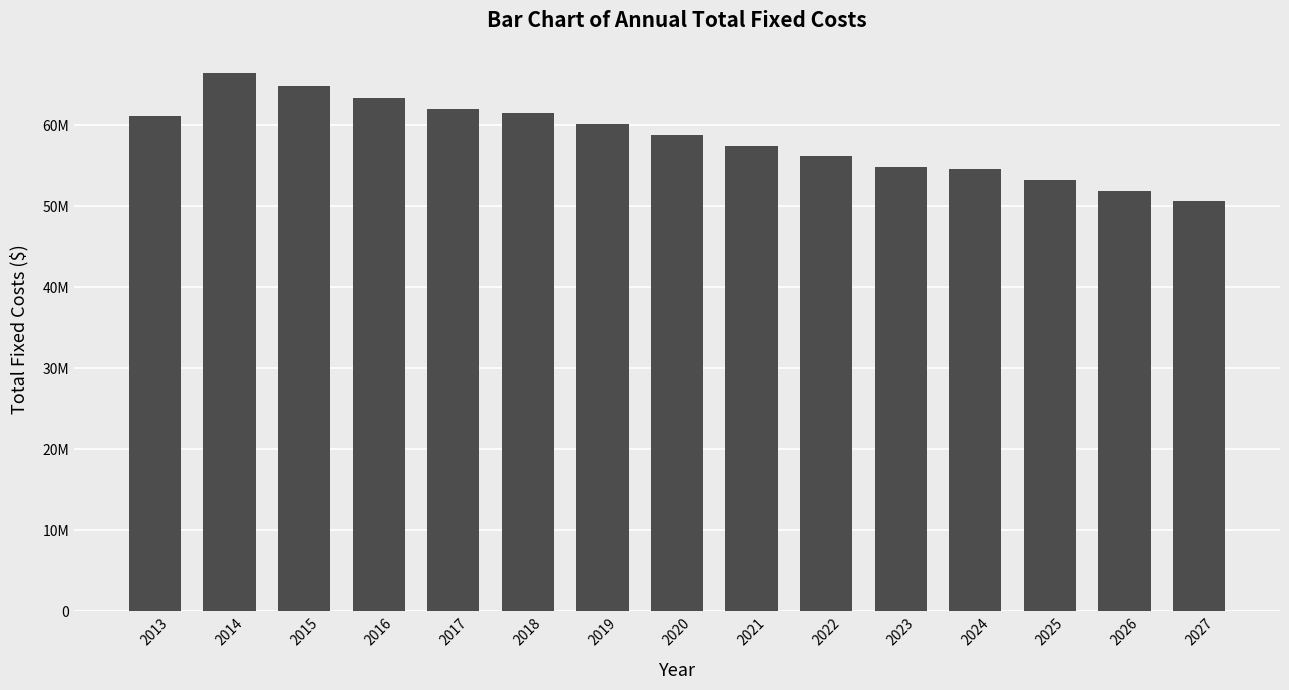

Does the chart contain any negative values?

No